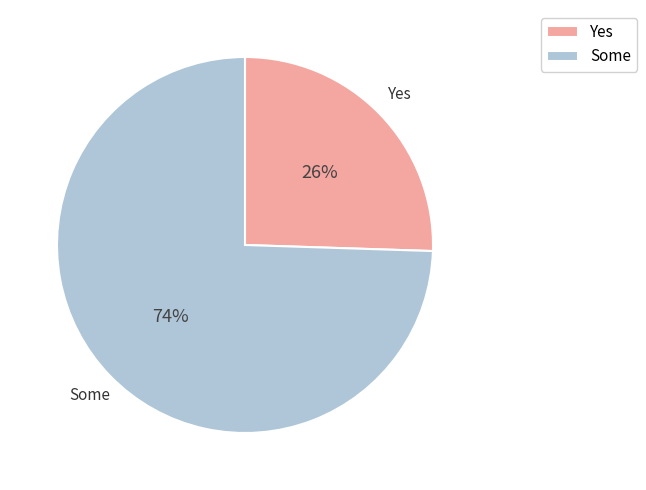

The Some slice represents 60% of the pie. True or false?

False